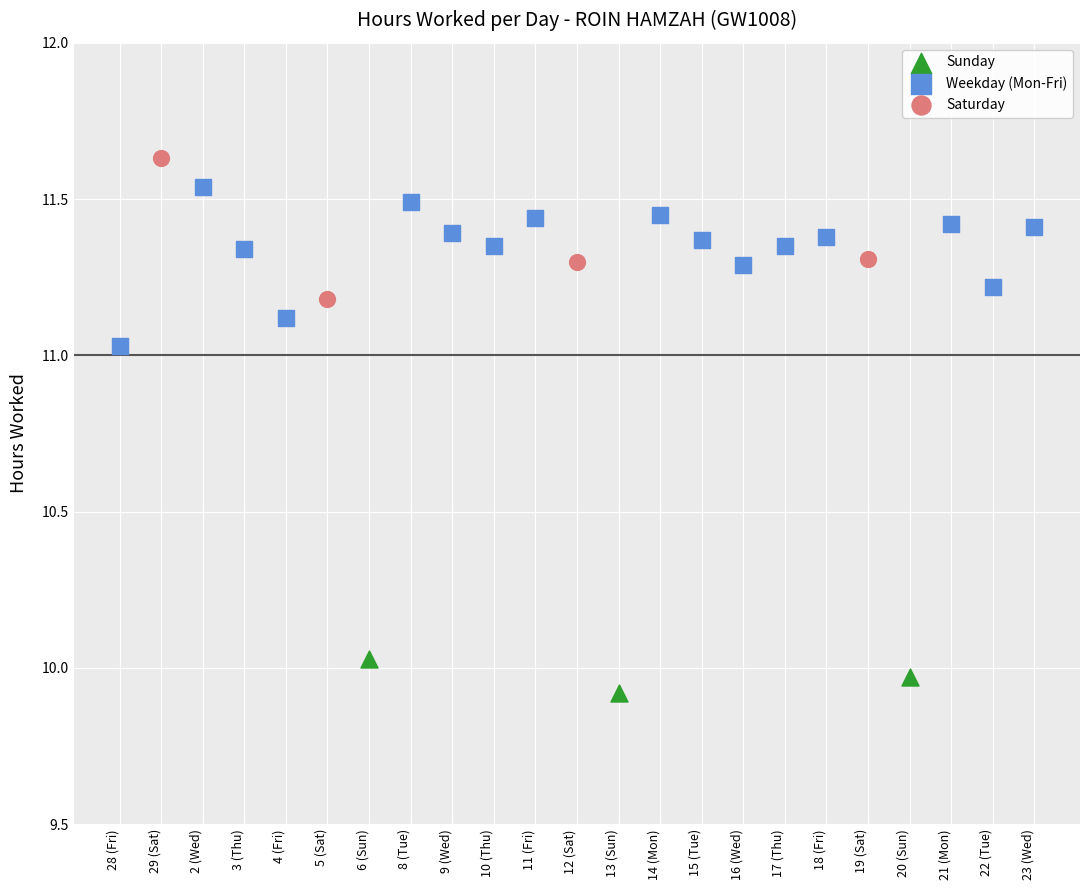

Which series contains the lowest Y value?

Sunday